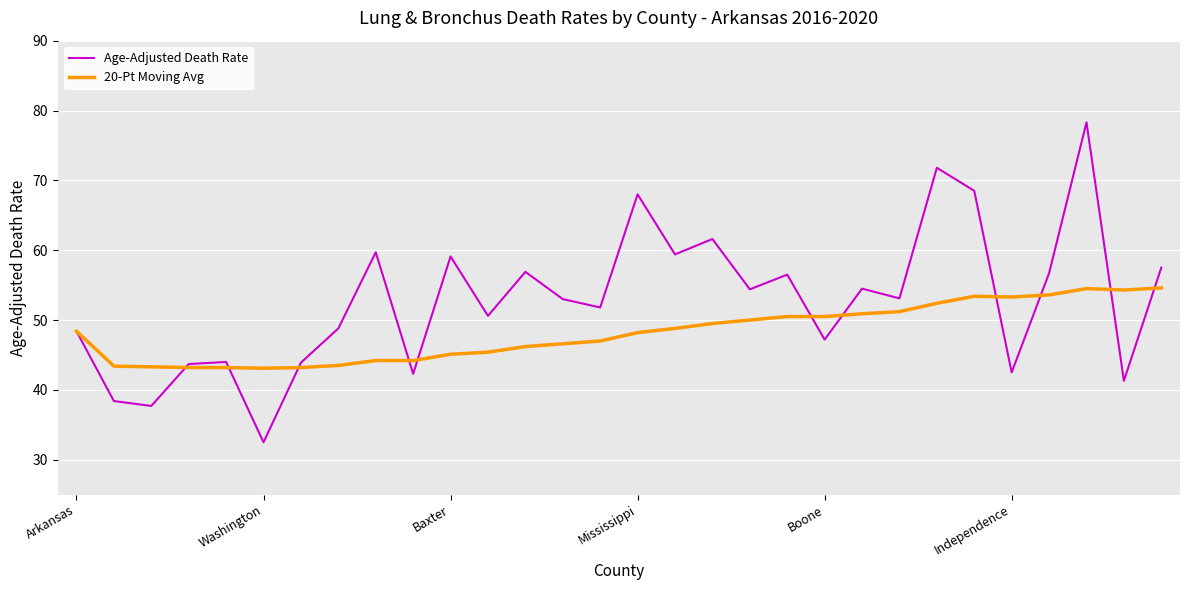

What is the minimum value shown in the chart?

32.5